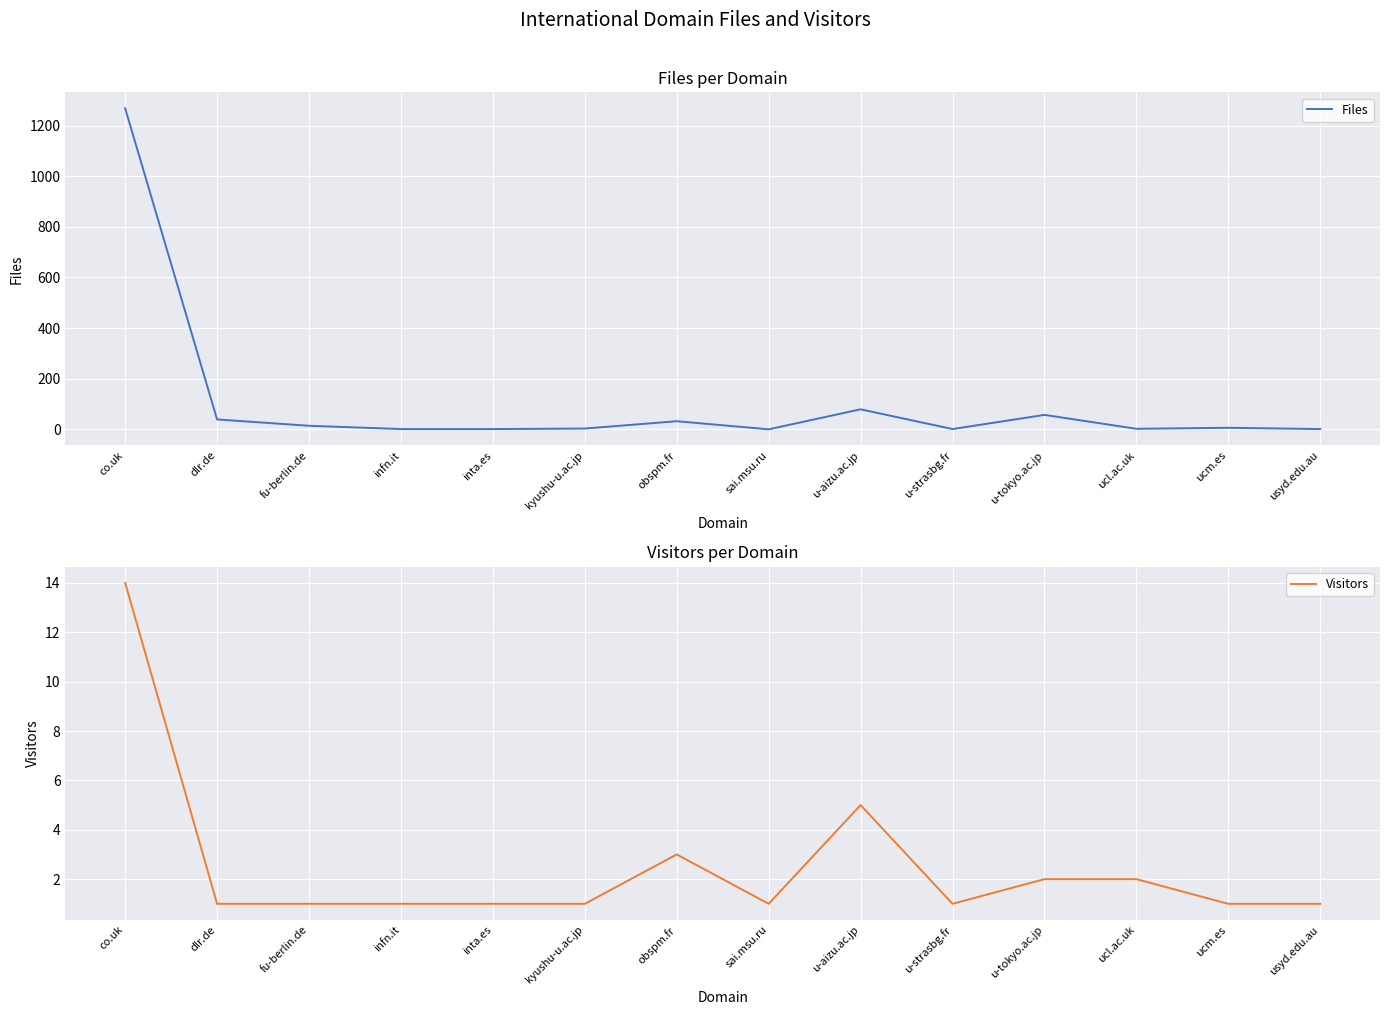

At which label does Files reach its peak?

co.uk